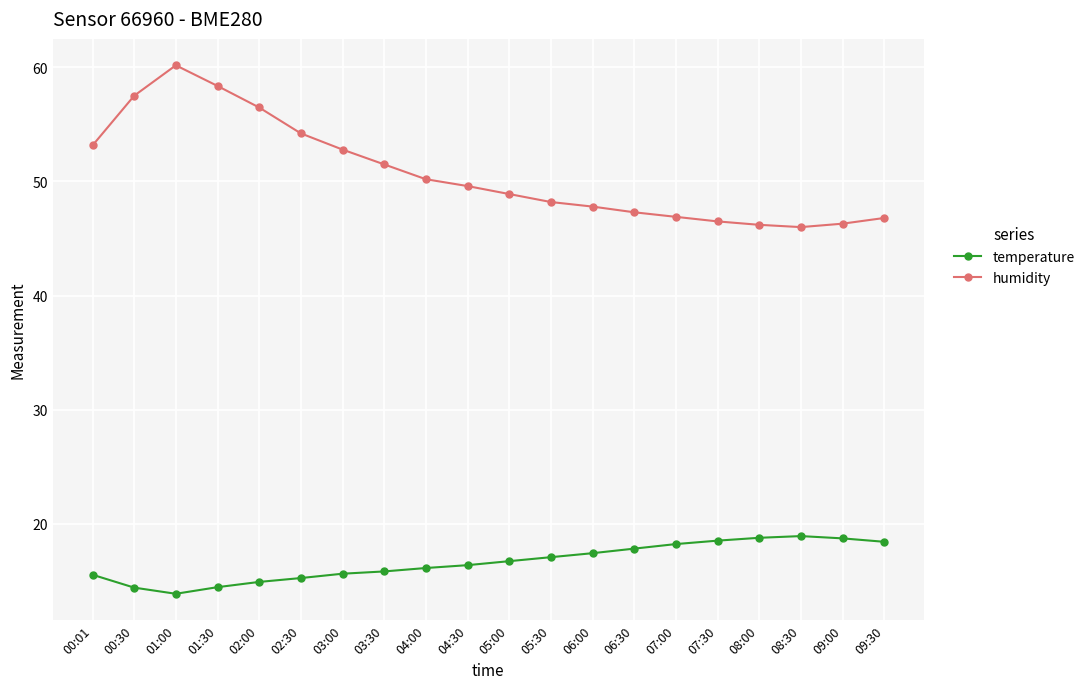

True or false: humidity and temperature cross at least once.

False